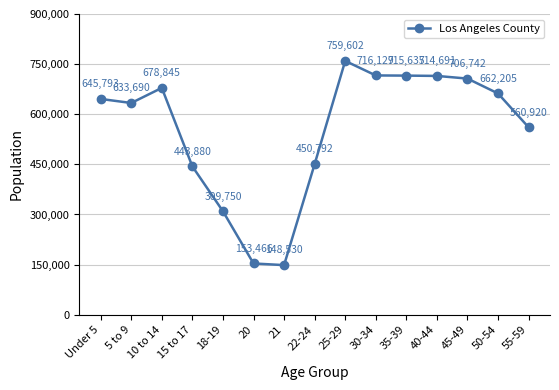

How many points are higher than both their immediate neighbors (excluding endpoints)?

2